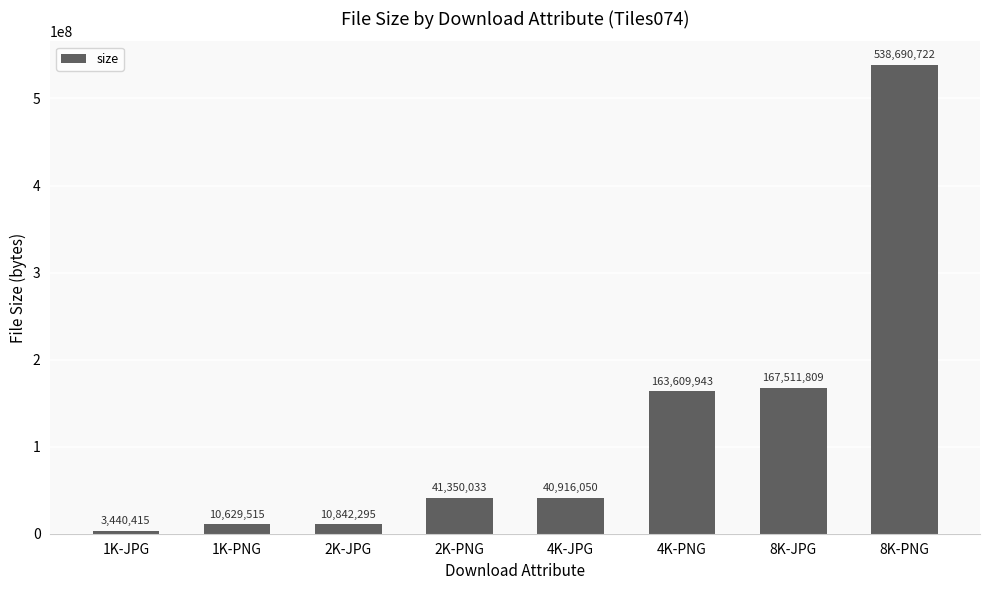

At which category does the chart reach its peak across all series?

8K-PNG